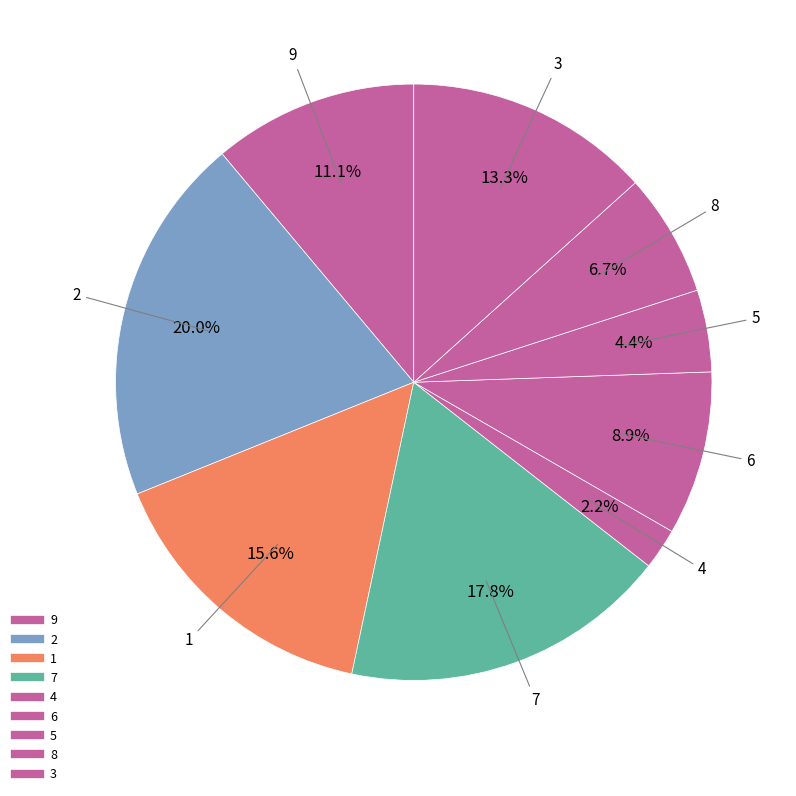

How many segments does this pie chart have?

9